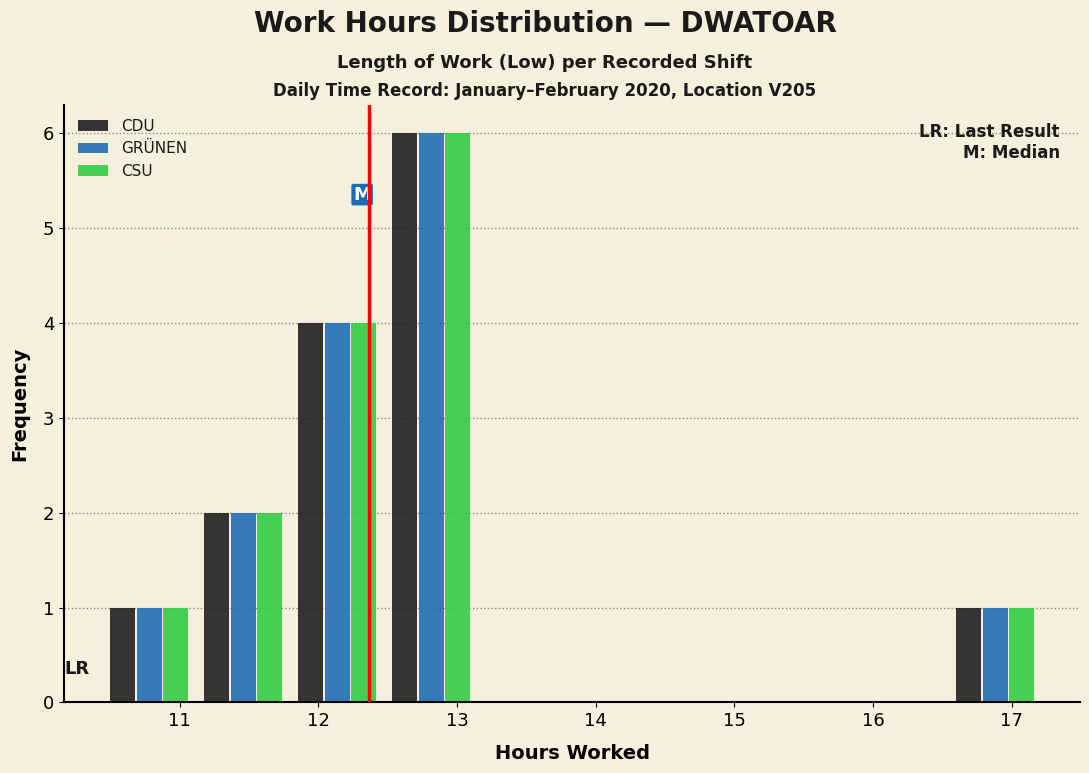

In the GRÜNEN series, which range on the x-axis has the tallest bar?

12.5 to 13.2